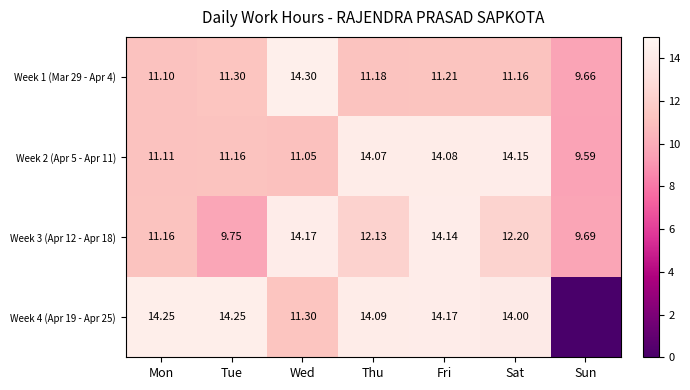

List the labels in order of Week 2 (Apr 5 - Apr 11) value, largest first.

Sat, Fri, Thu, Tue, Mon, Wed, Sun